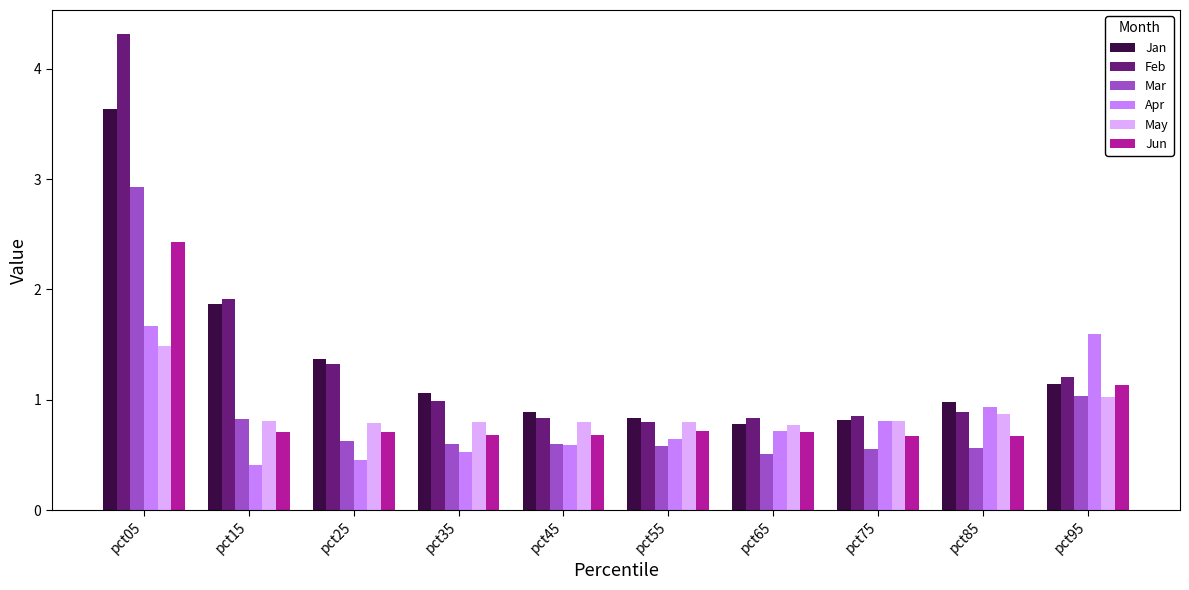

The May series shows 1.0 at pct95. True or false?

True